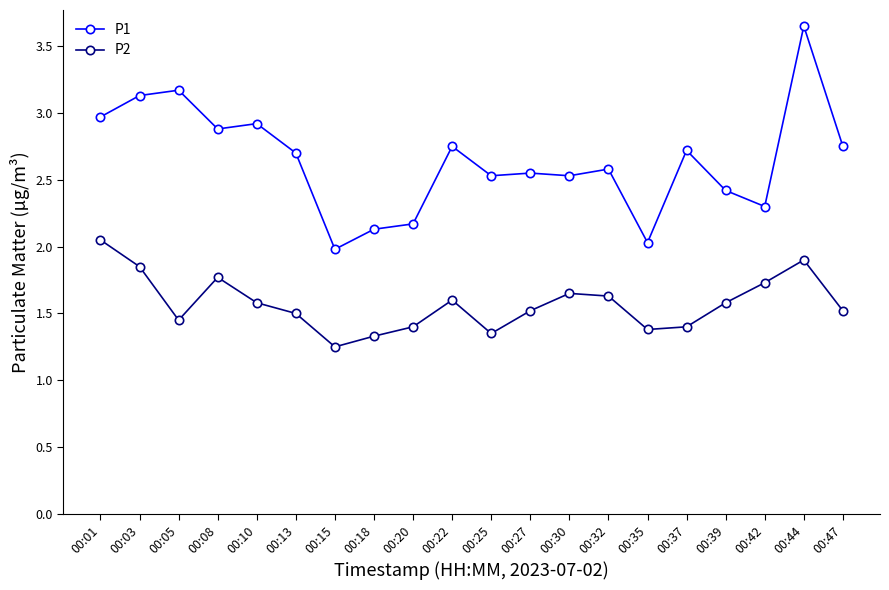

At which label does P1 reach its peak?

00:44